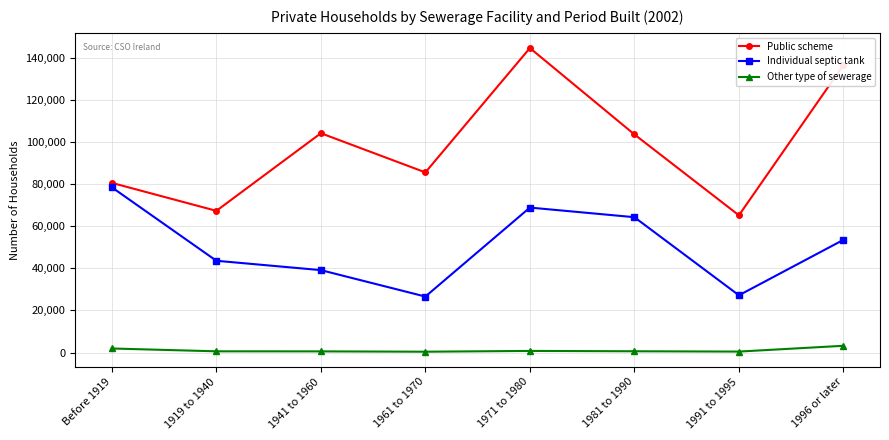

True or false: Public scheme has more than 1 points higher than both neighbors.

True